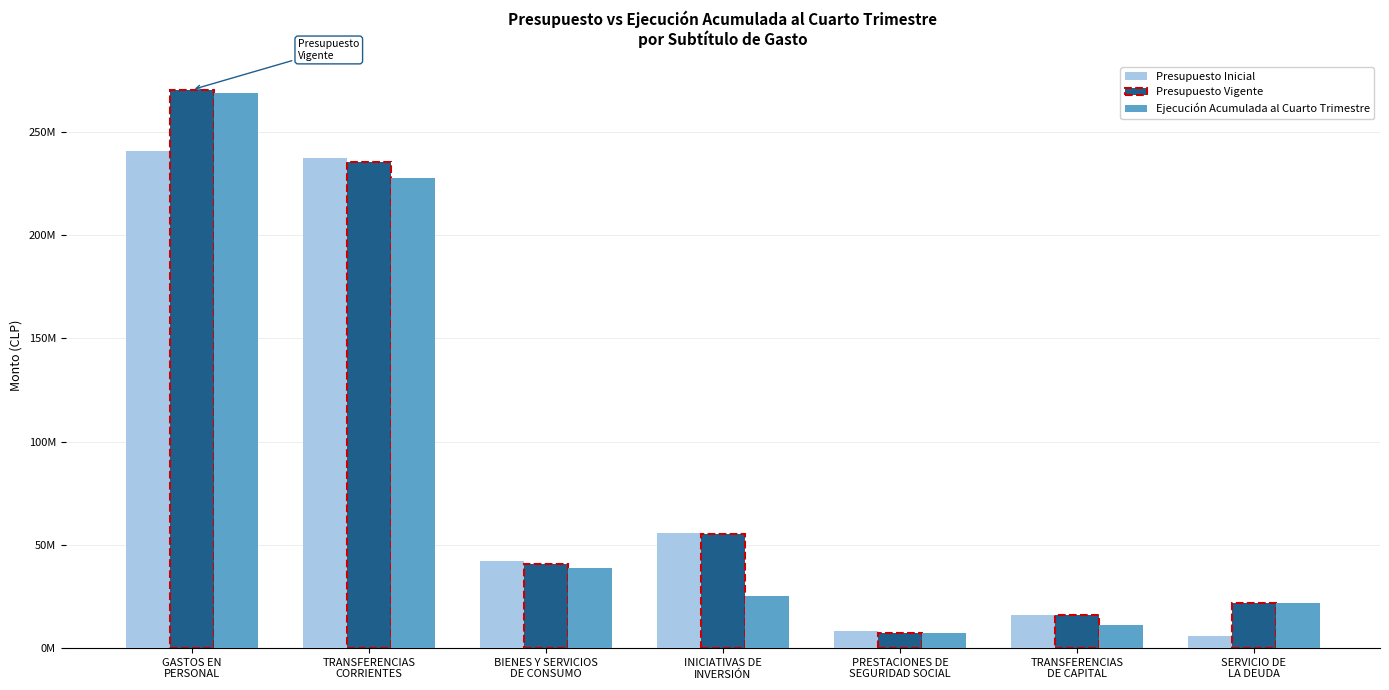

List the labels in order of Ejecución Acumulada al Cuarto Trimestre value, smallest first.

PRESTACIONES DE
SEGURIDAD SOCIAL, TRANSFERENCIAS
DE CAPITAL, SERVICIO DE
LA DEUDA, INICIATIVAS DE
INVERSIÓN, BIENES Y SERVICIOS
DE CONSUMO, TRANSFERENCIAS
CORRIENTES, GASTOS EN
PERSONAL